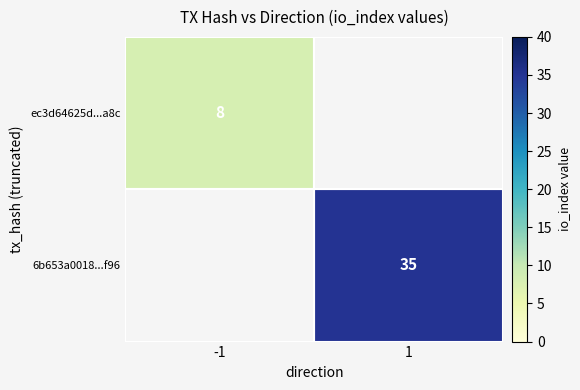

The value of 6b653a0018...f96 at 1 is 35. True or false?

True